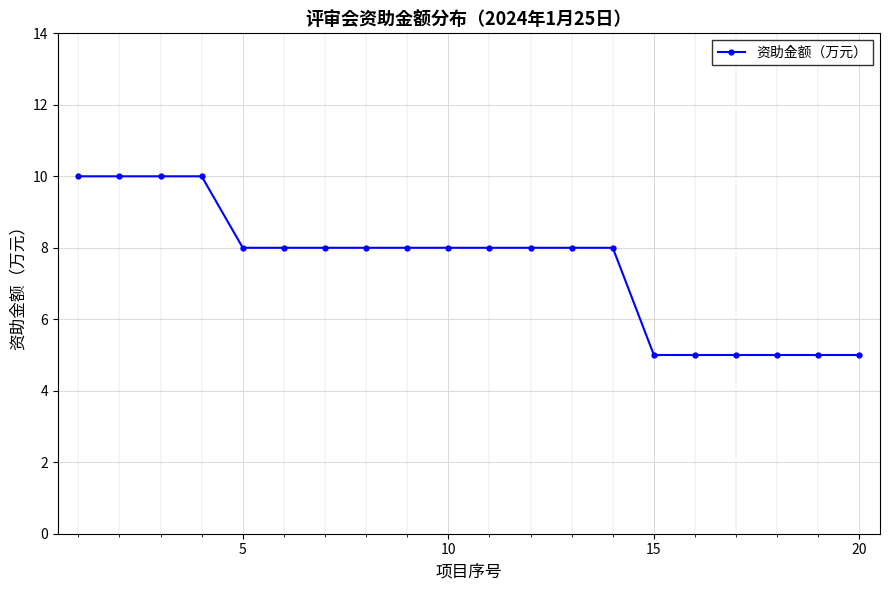

Does the chart display data point markers on the line(s)?

Yes